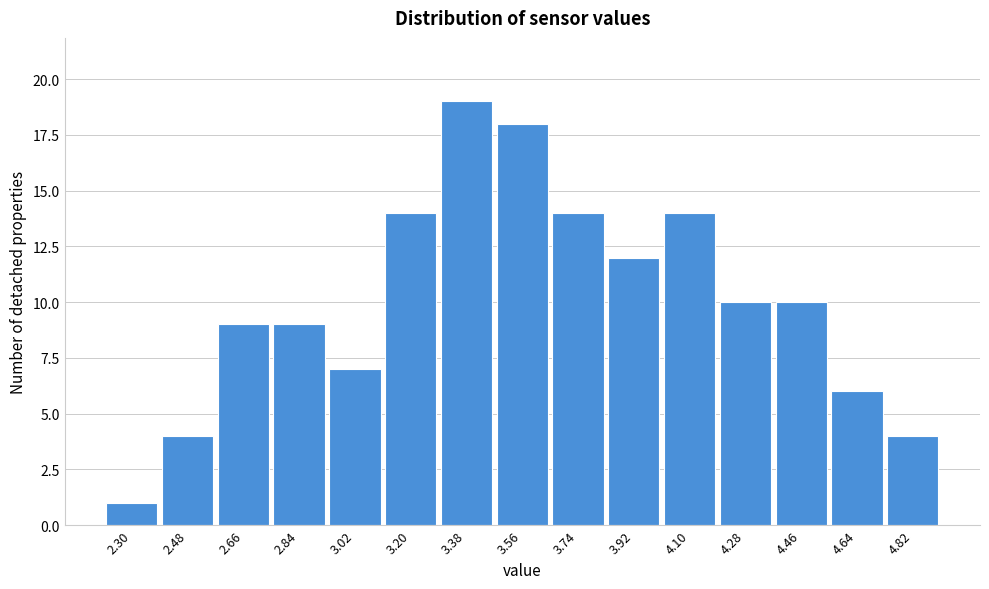

Reading left to right, list all the values displayed in this chart.

1	4	9	9	7	14	19	18	14	12	14	10	10	6	4